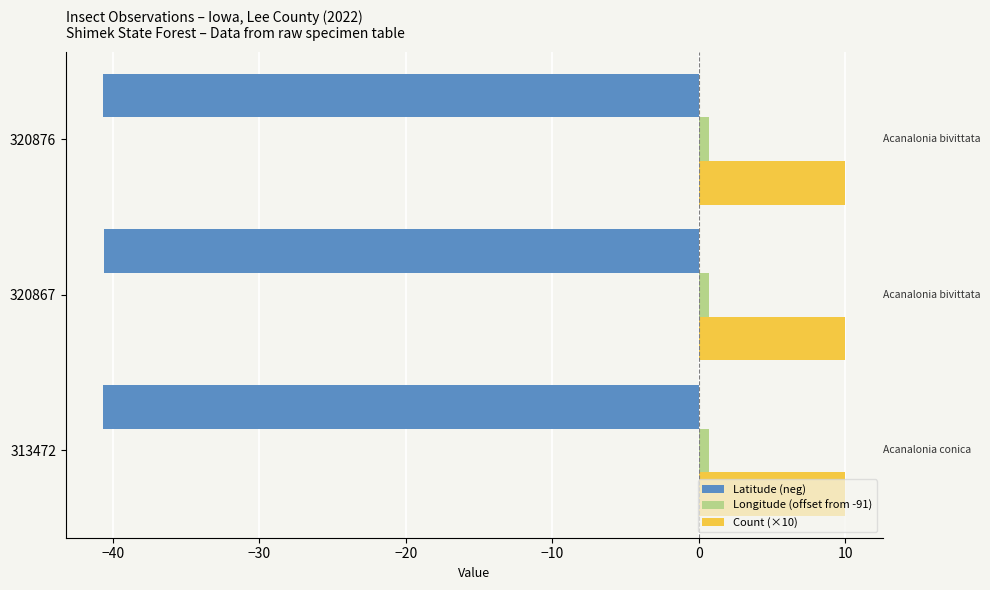

Which series has the largest total across all categories?

Count (×10)